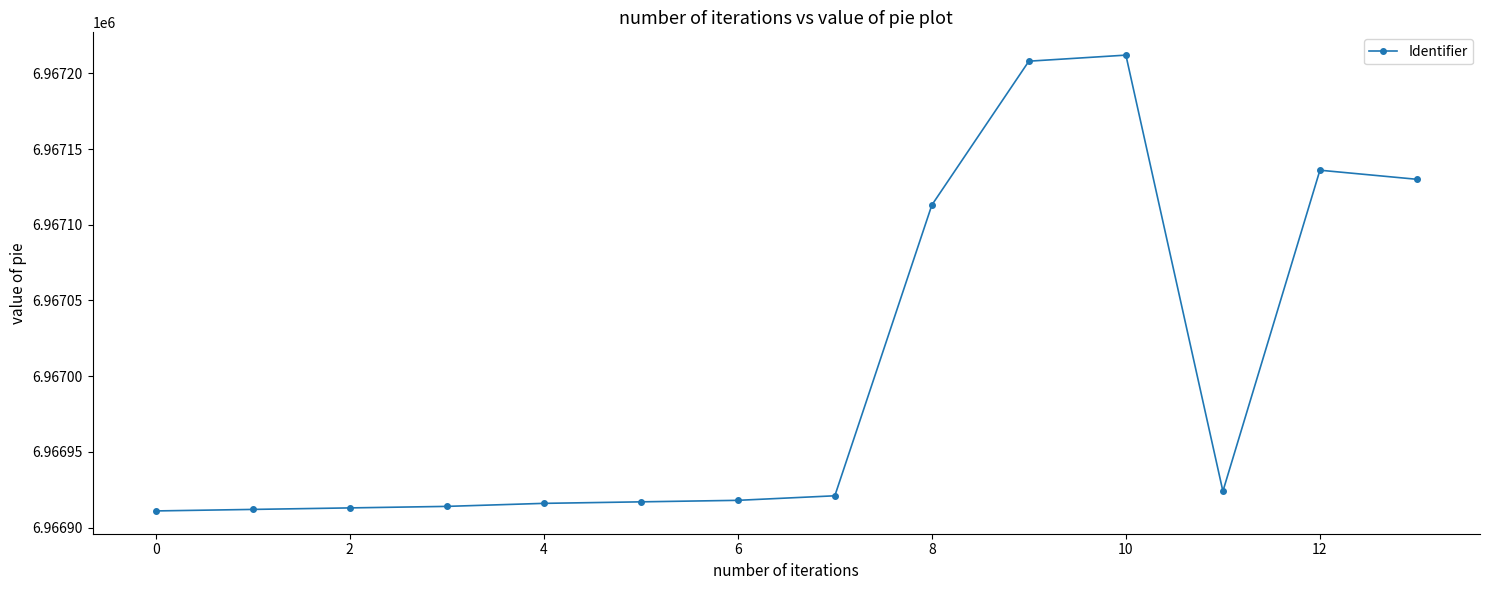

What is the maximum value shown in the chart?

6967212